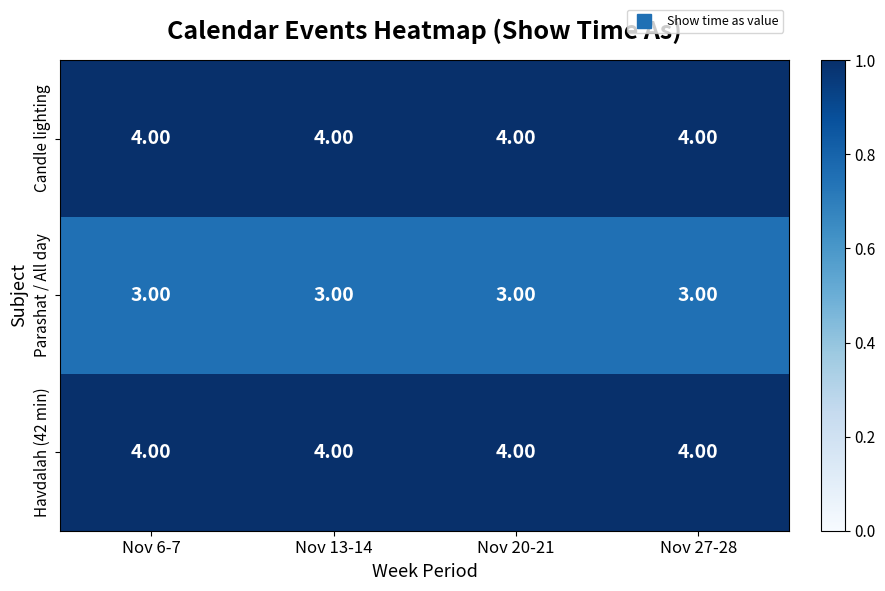

How many data points does each series have?

4